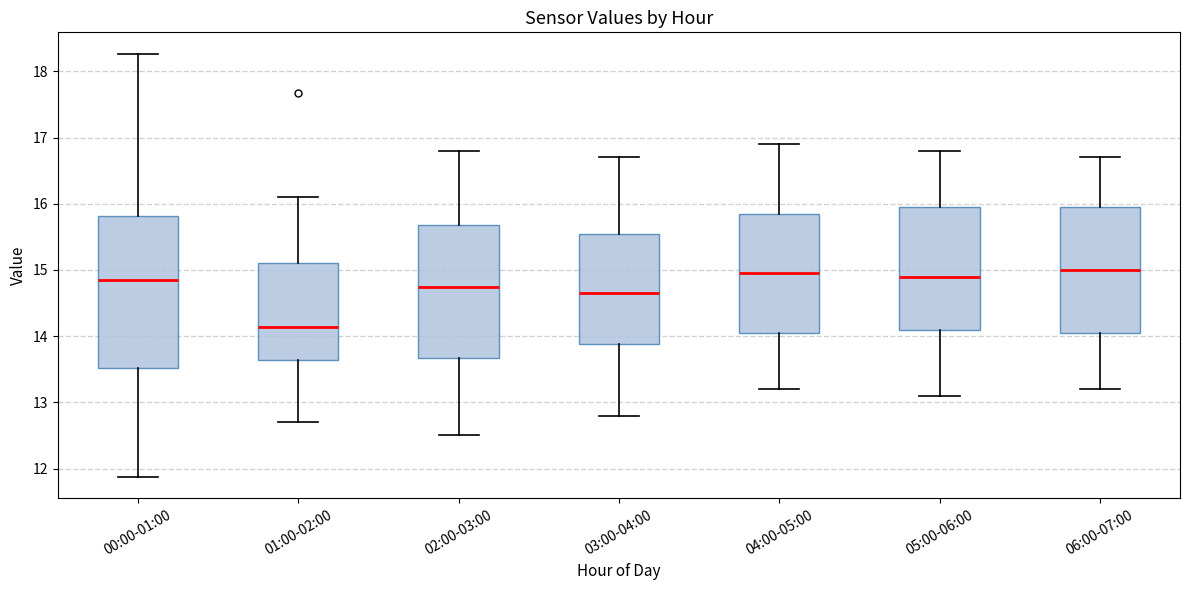

Reading left to right, read every box against the y-axis: the position of its median line, the range the box covers, and the ends of its whiskers. The values are not printed on the chart, so give them approximately, as read against the axis.

00:00-01:00: median 14.9, box 13.5 to 15.8, whiskers 11.9 to 18.3
01:00-02:00: median 14.1, box 13.6 to 15.1, whiskers 12.7 to 16.1
02:00-03:00: median 14.8, box 13.7 to 15.7, whiskers 12.5 to 16.8
03:00-04:00: median 14.7, box 13.9 to 15.6, whiskers 12.8 to 16.7
04:00-05:00: median 15.0, box 14.1 to 15.9, whiskers 13.2 to 16.9
05:00-06:00: median 14.9, box 14.1 to 16.0, whiskers 13.1 to 16.8
06:00-07:00: median 15.0, box 14.1 to 16.0, whiskers 13.2 to 16.7